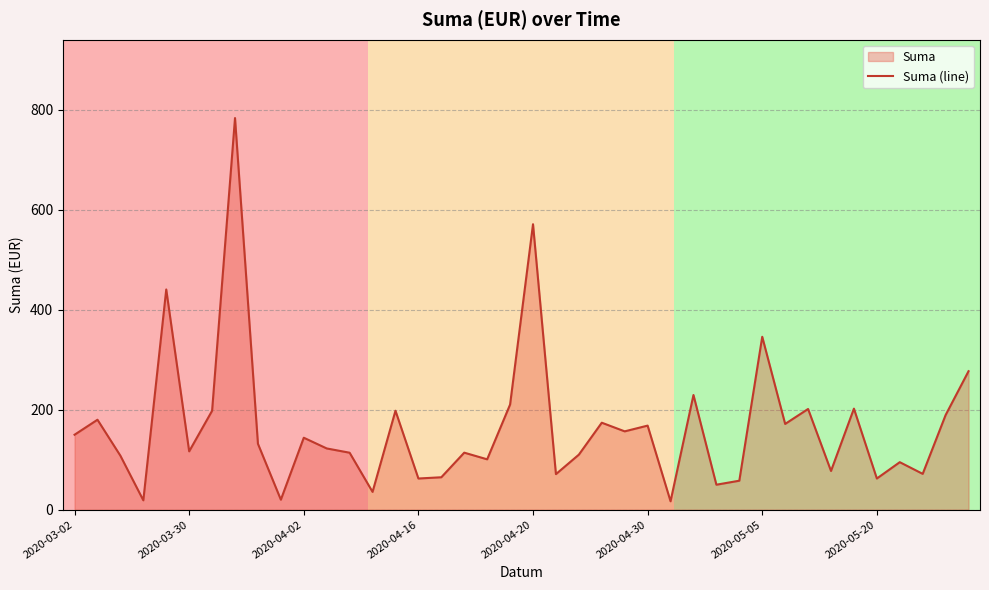

What is the minimum value shown in the chart?

16.8